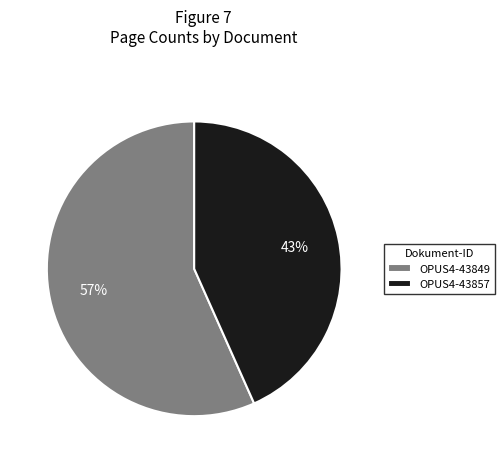

The OPUS4-43849 slice represents 57% of the pie. True or false?

True